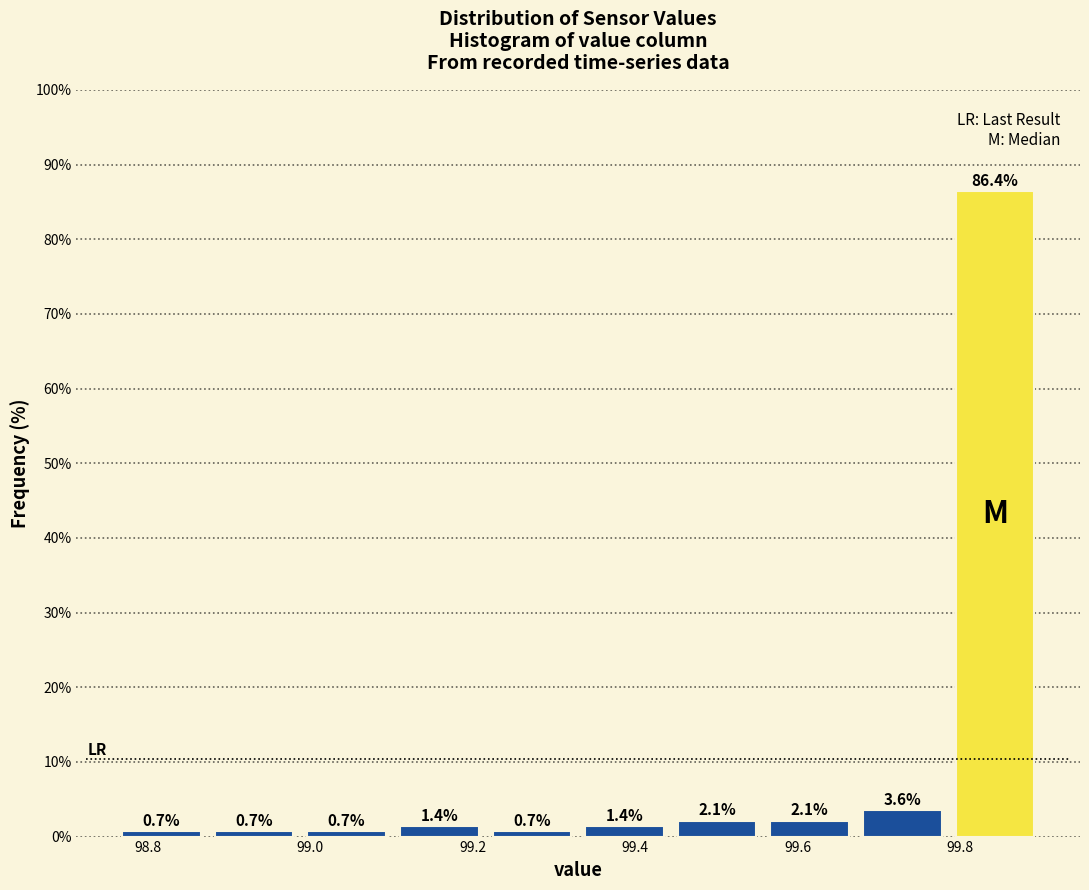

How tall is the bar that spans 98.874 to 98.988 on the x-axis? The bar edges are not printed on the chart, so give them approximately, as read against the axis.

0.7